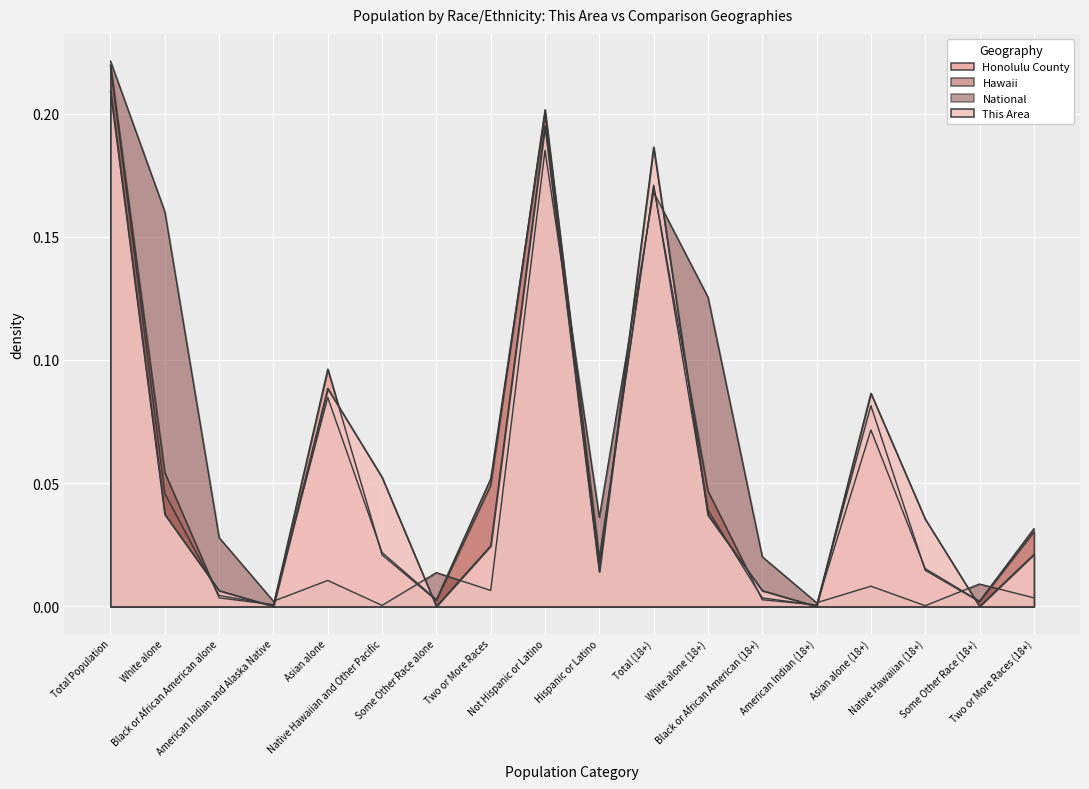

What is the difference between the maximum and minimum values in the Honolulu County series?

0.2